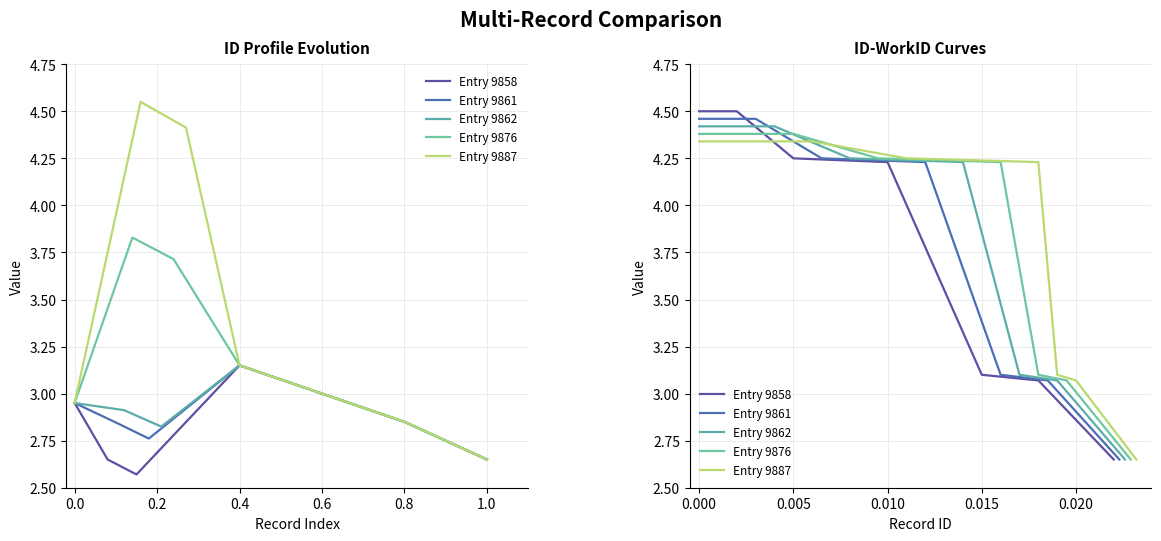

List the series in order of their peak value, highest first.

Entry 9858, Entry 9861, Entry 9862, Entry 9876, Entry 9887